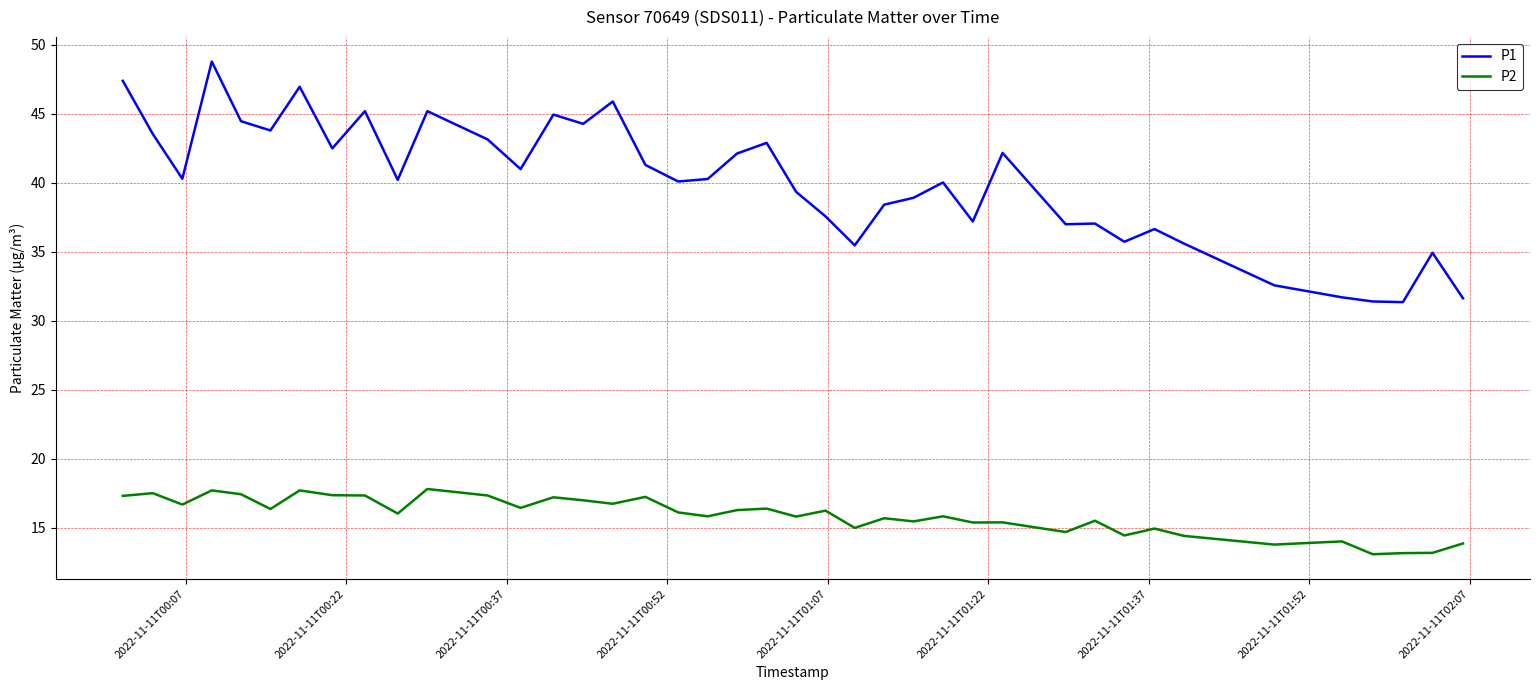

What is the difference between the maximum and minimum values in the P2 series?

4.7